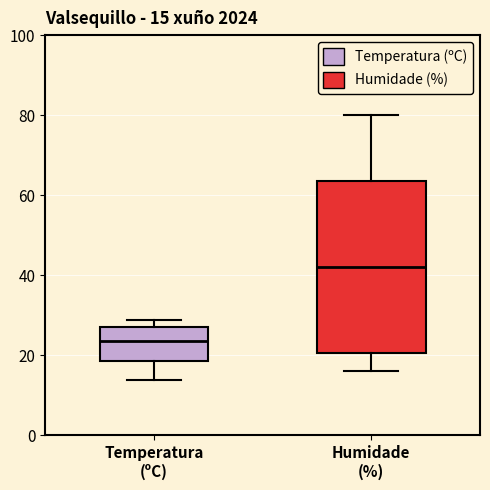

Which box has the highest median line?

Humidade (%)